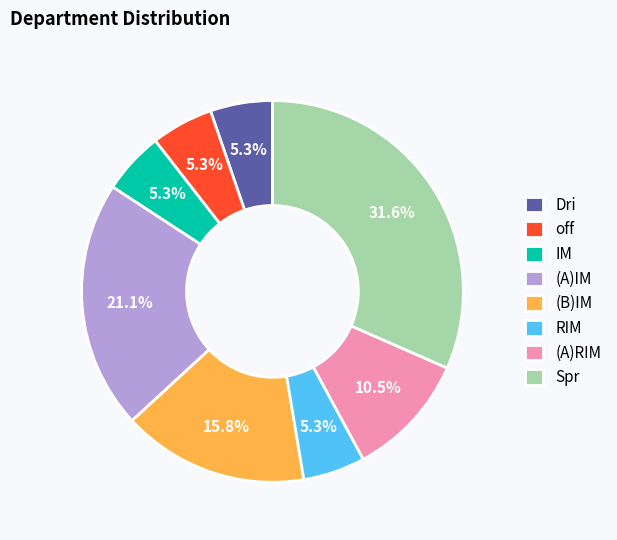

Is it true that (B)IM is 22% of the pie?

False